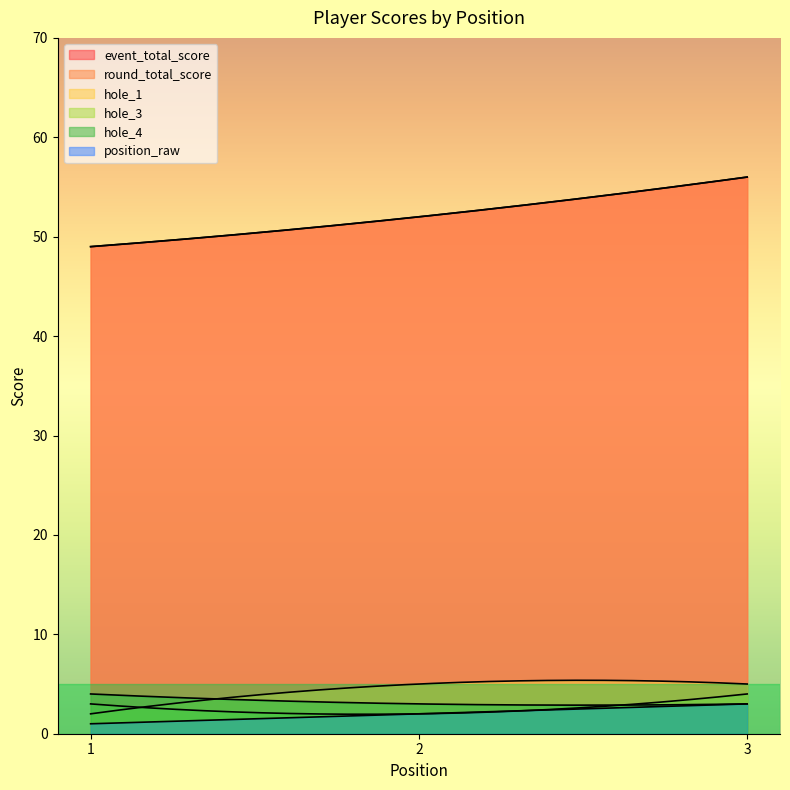

What are all the series names shown in the legend?

event_total_score, round_total_score, hole_1, hole_3, hole_4, position_raw